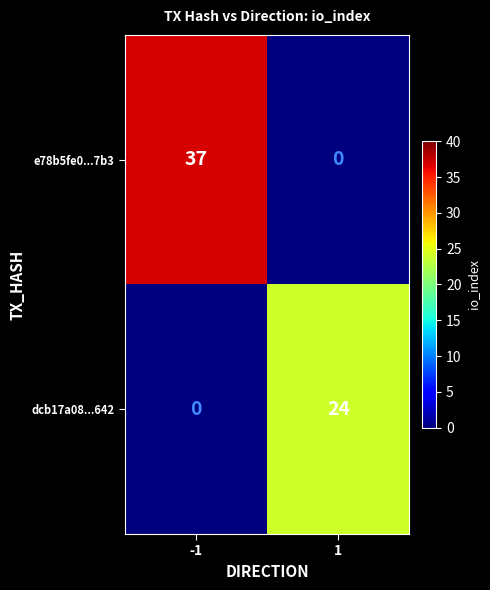

What is the maximum value shown in the chart?

37